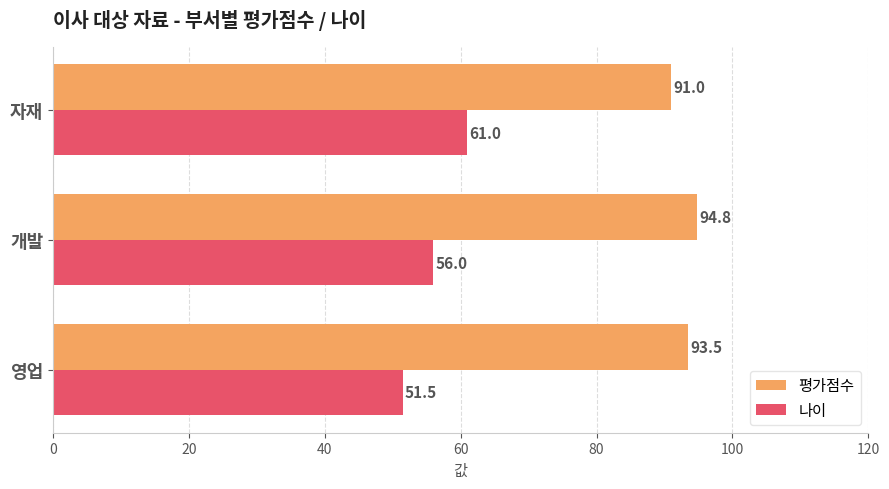

What are all the series names shown in the legend?

평가점수, 나이